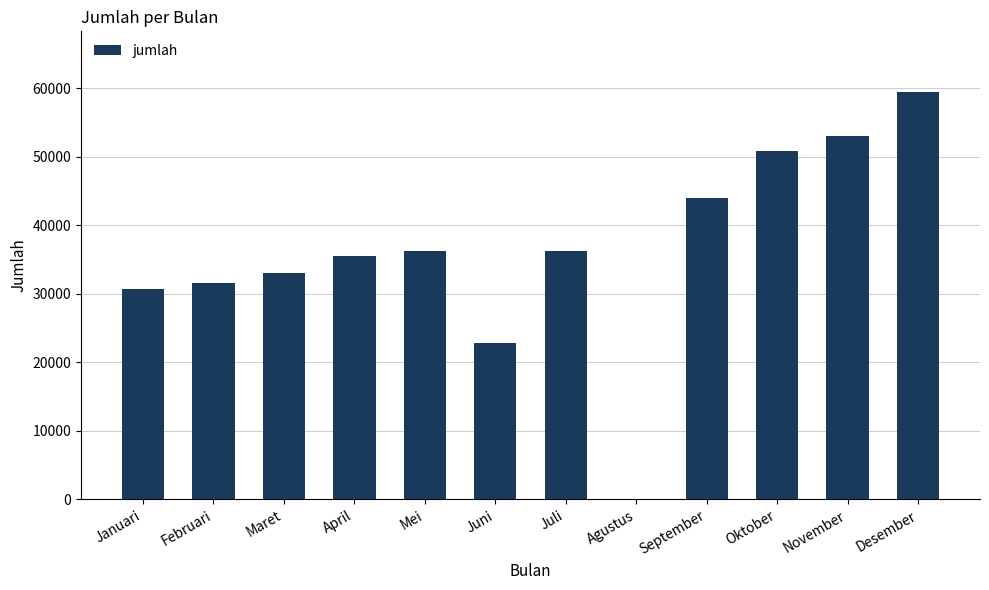

Which has a higher value, November or Mei?

November